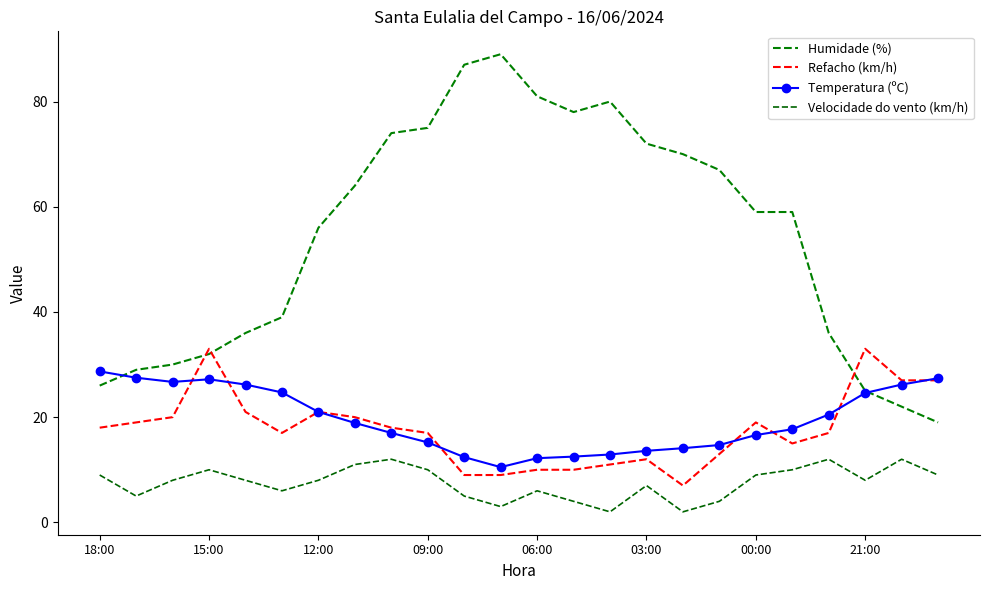

How many distinct data groups are displayed?

4